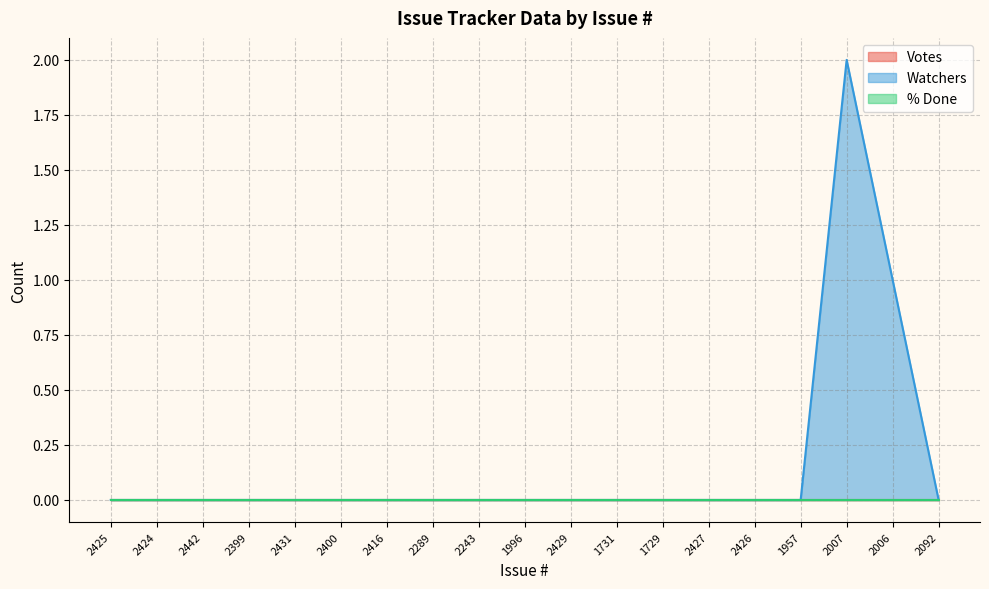

What is the label of the 19th point from the right?

2425